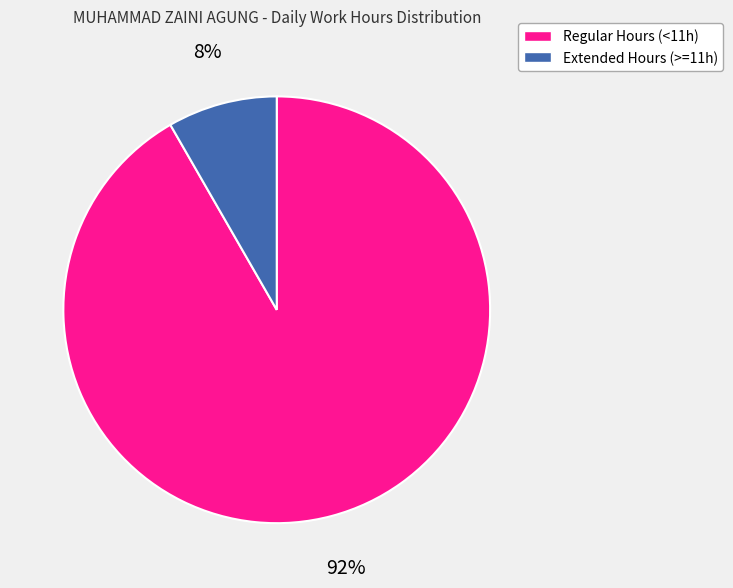

Does any single category account for the majority?

Yes